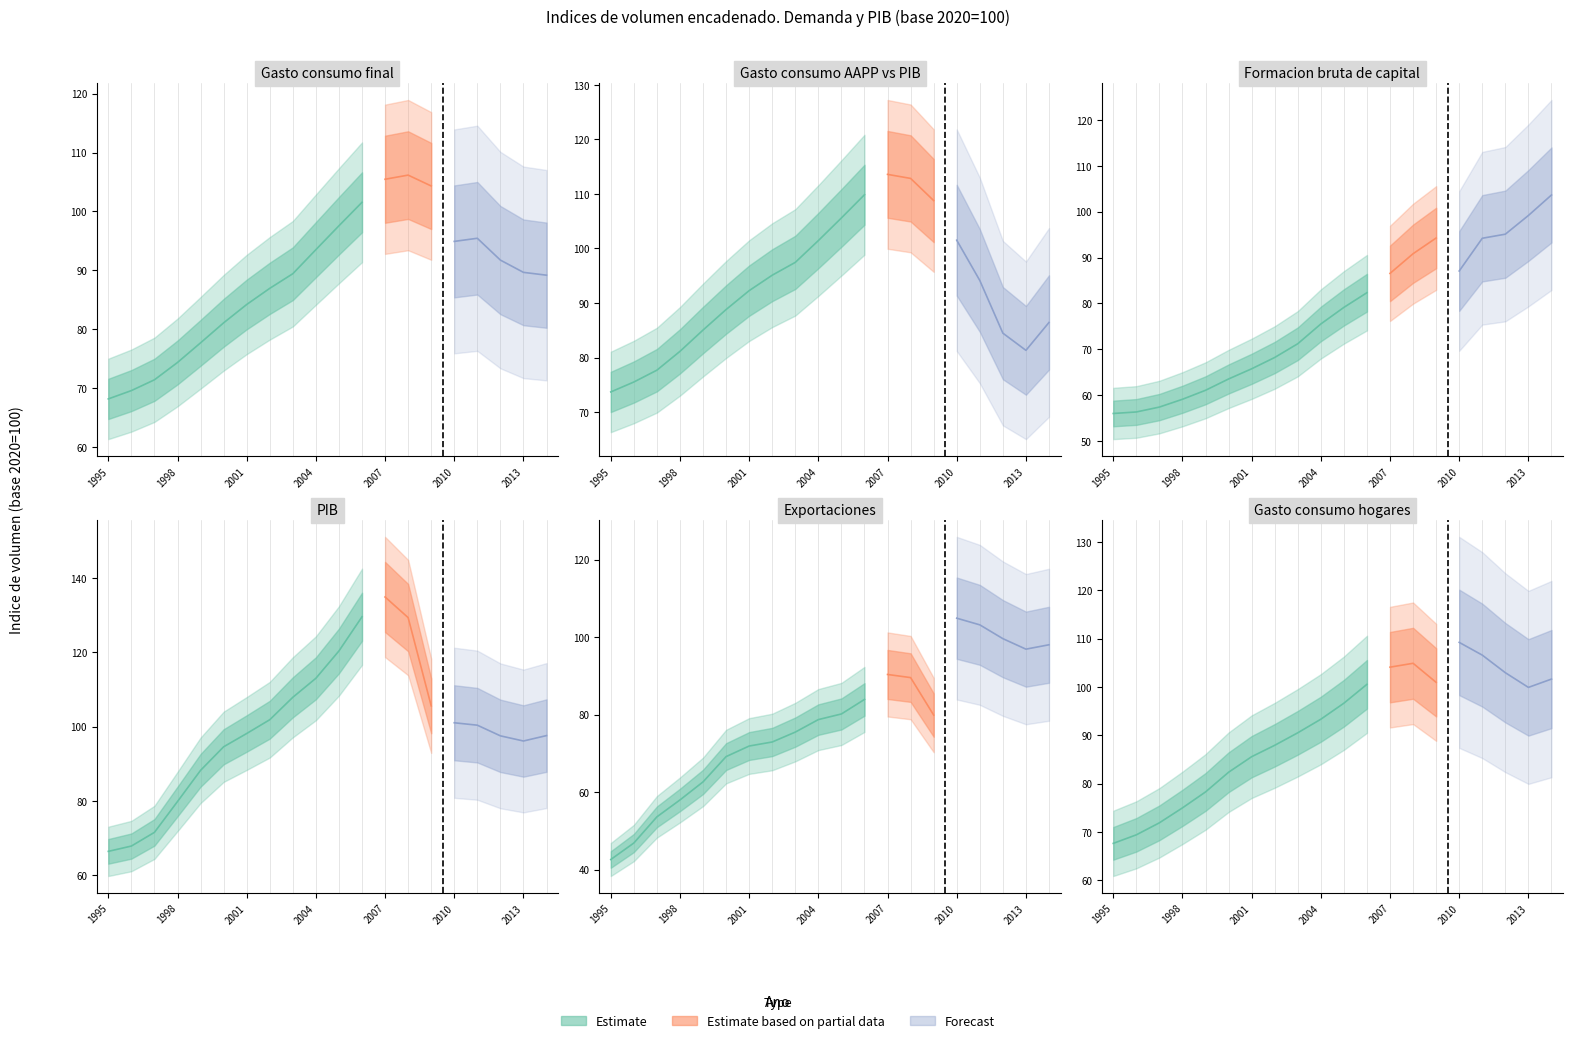

In Gasto en consumo hogares, how many points are lower than both neighbors (excluding endpoints)?

2